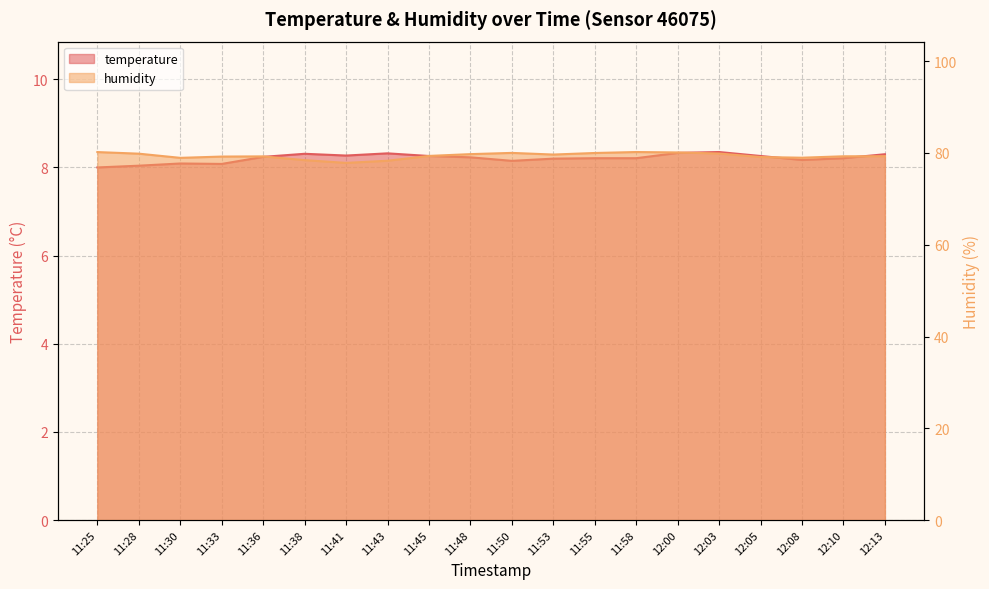

Reading left to right, what are all the values shown in this chart?

temperature: 11:25=8.0	11:28=8.0	11:30=8.1	11:33=8.1	11:36=8.2	11:38=8.3	11:41=8.3	11:43=8.3	11:45=8.3	11:48=8.2	11:50=8.2	11:53=8.2	11:55=8.2	11:58=8.2	12:00=8.3	12:03=8.3	12:05=8.3	12:08=8.2	12:10=8.2	12:13=8.3
humidity: 11:25=80.2	11:28=79.8	11:30=78.9	11:33=79.2	11:36=79.3	11:38=78.4	11:41=77.8	11:43=78.3	11:45=79.4	11:48=79.8	11:50=80.0	11:53=79.7	11:55=80.0	11:58=80.2	12:00=80.1	12:03=79.9	12:05=79.1	12:08=79.0	12:10=79.3	12:13=79.3